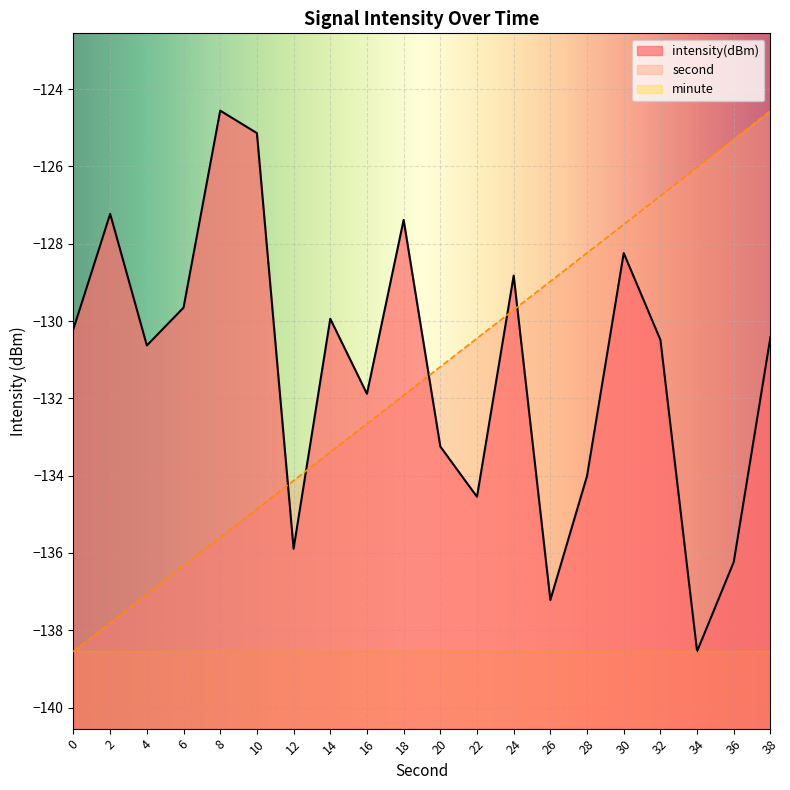

How many lines are shown in the chart?

3